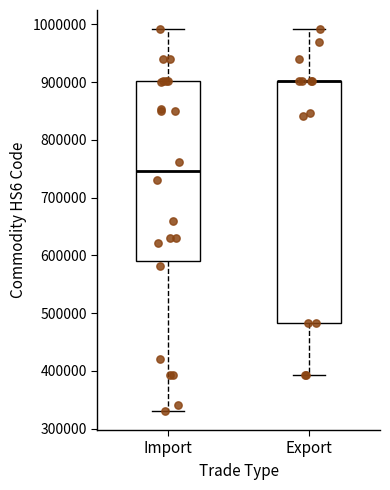

Reading left to right, transcribe this box plot: for each box, give where its median line is, the range the box spans, and where its two whiskers end, as read against the y-axis. The values are not printed on the chart, so give them approximately, as read against the axis.

Import: median 750000, box 590000 to 900000, whiskers 330000 to 990000
Export: median 900000 (drawn on the box's upper edge), box 480000 to 900000, whiskers 390000 to 990000